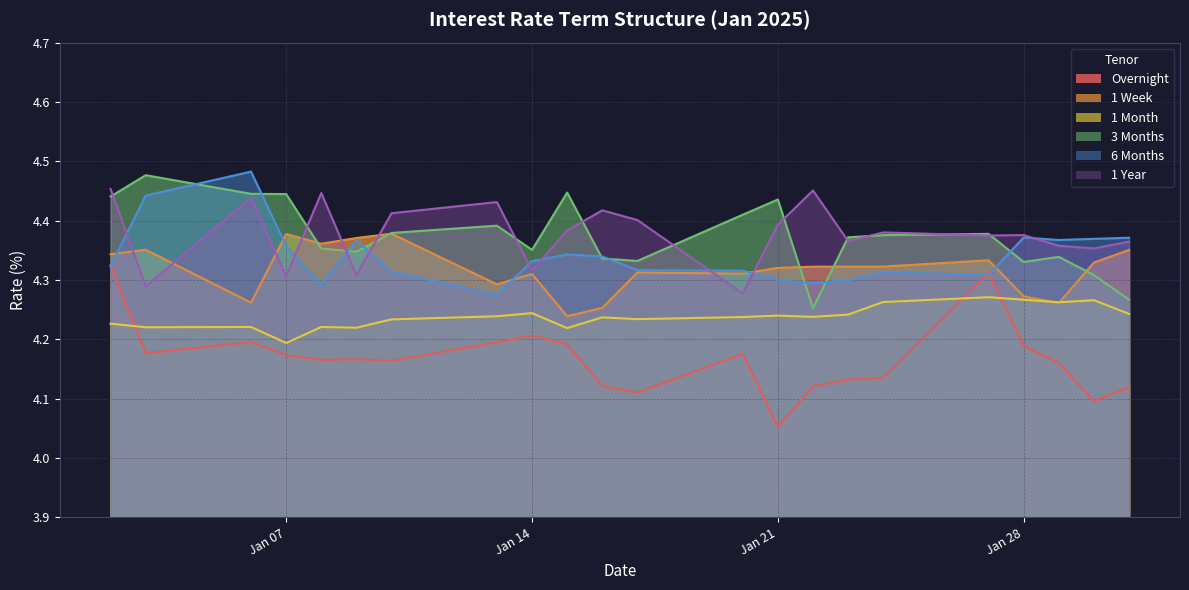

What is the value of the 6 Months point at the 1st from the left?

4.3